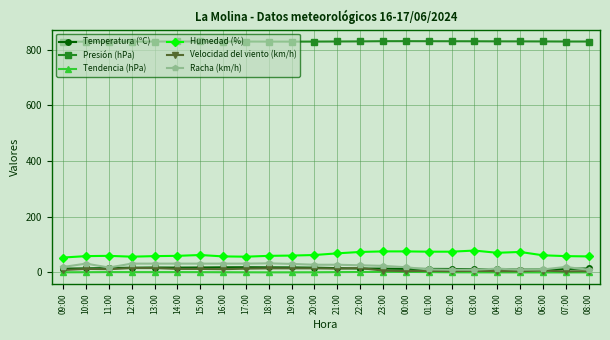

True or false: Racha (km/h) has more than 2 interior local peaks.

True